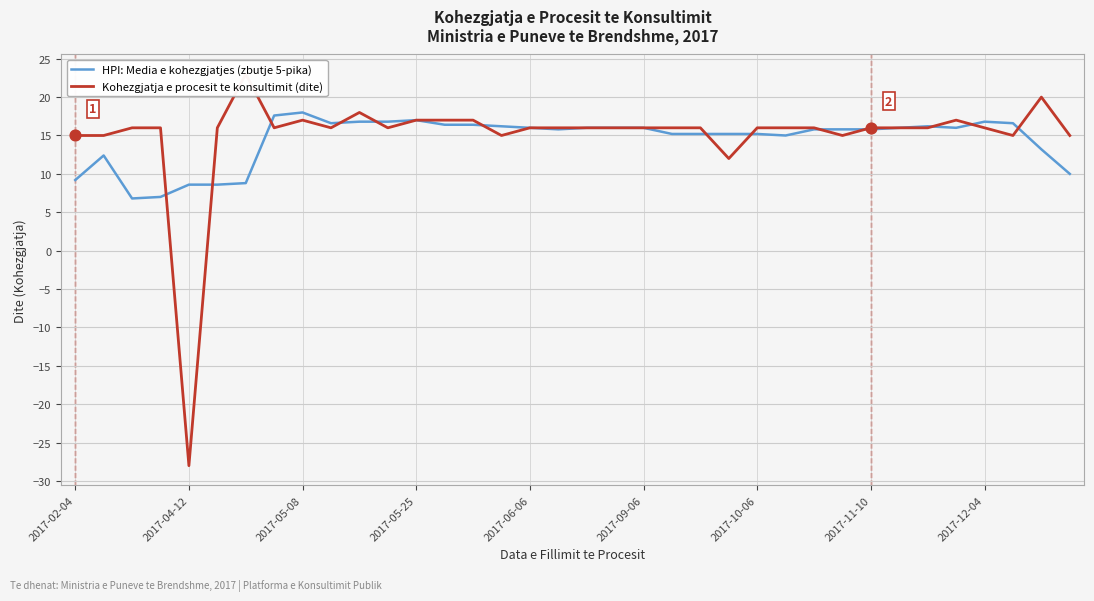

Which series reaches the minimum Y coordinate?

Kohezgjatja e procesit te konsultimit (dite)